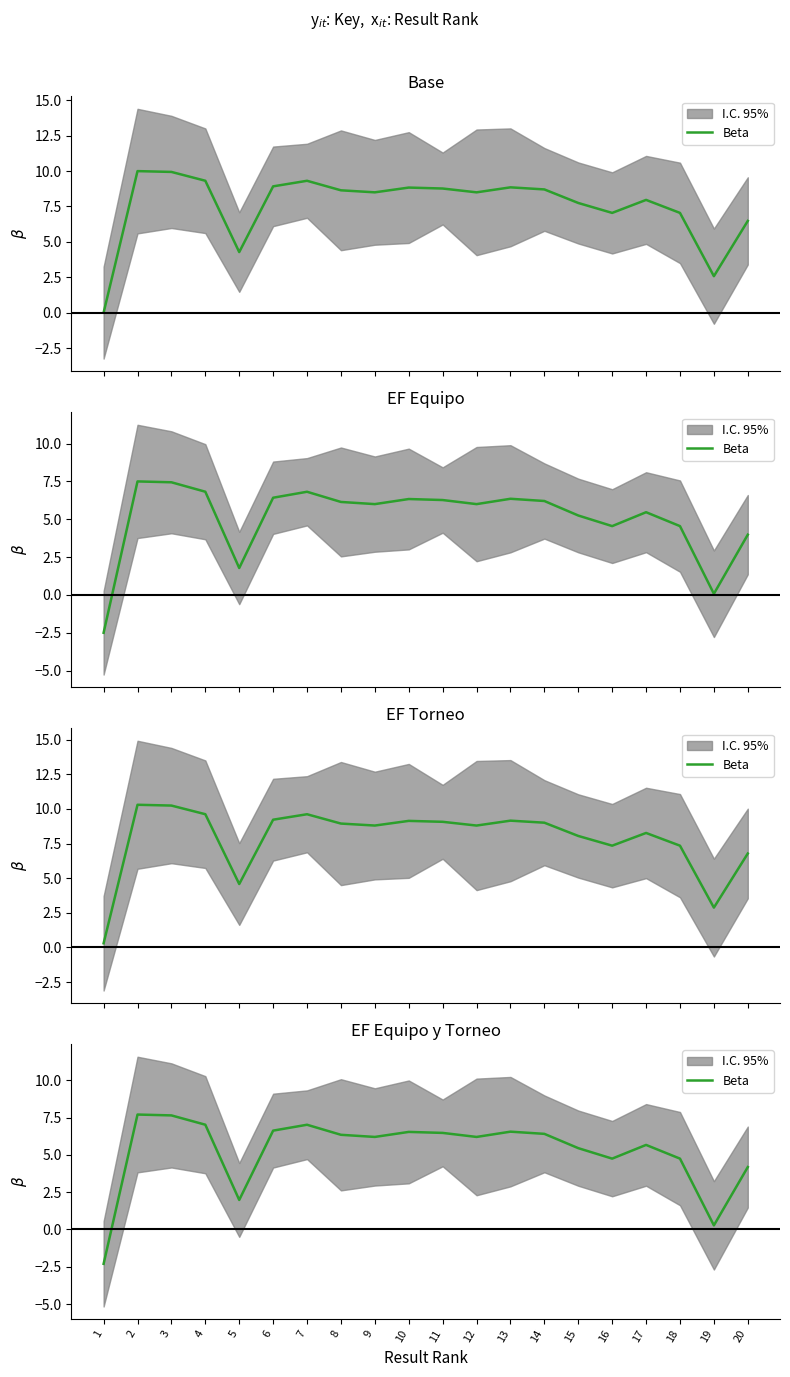

What is the difference between the values at 3 and 5?

5.7